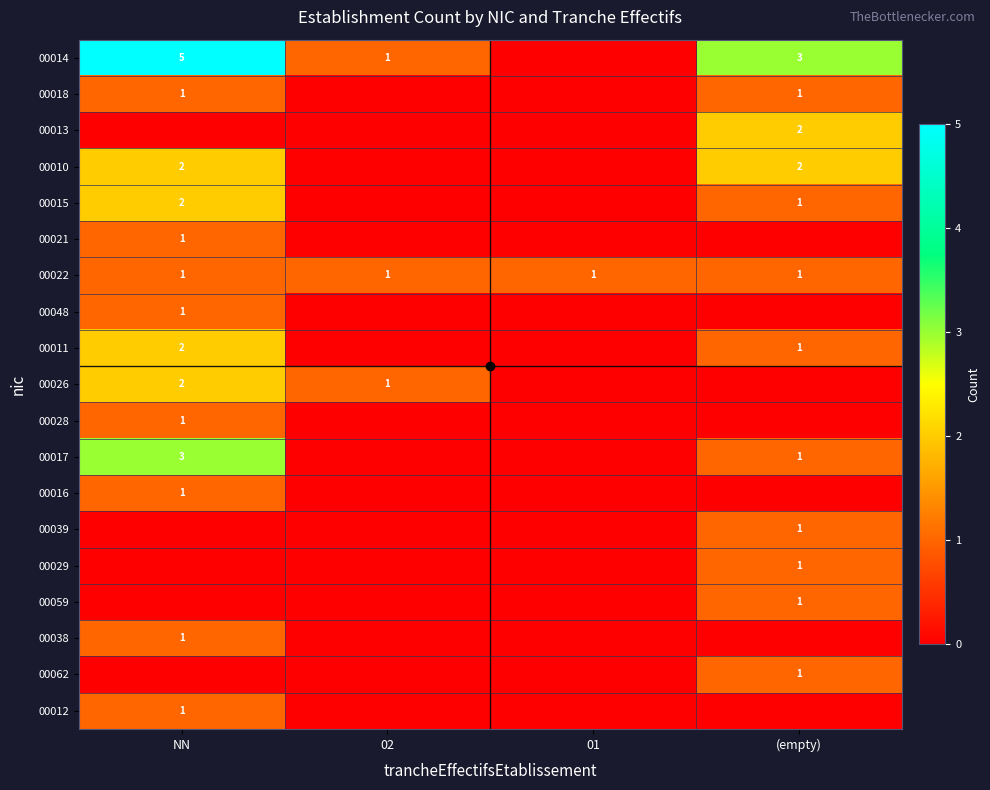

The value of 00039 at (empty) is 2. True or false?

False